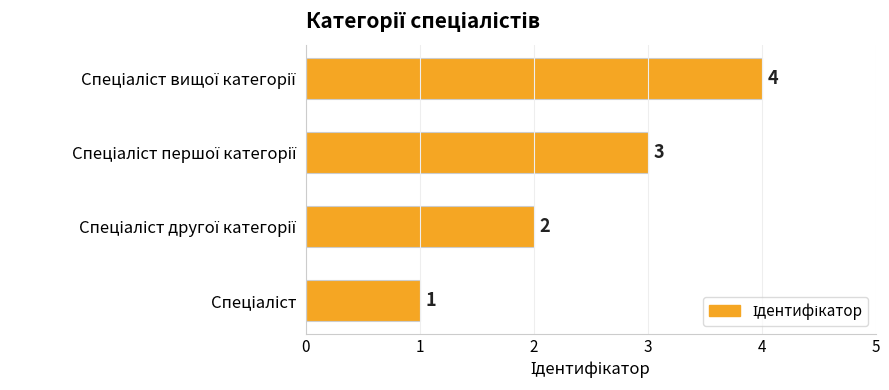

What is the maximum value shown in the chart?

4